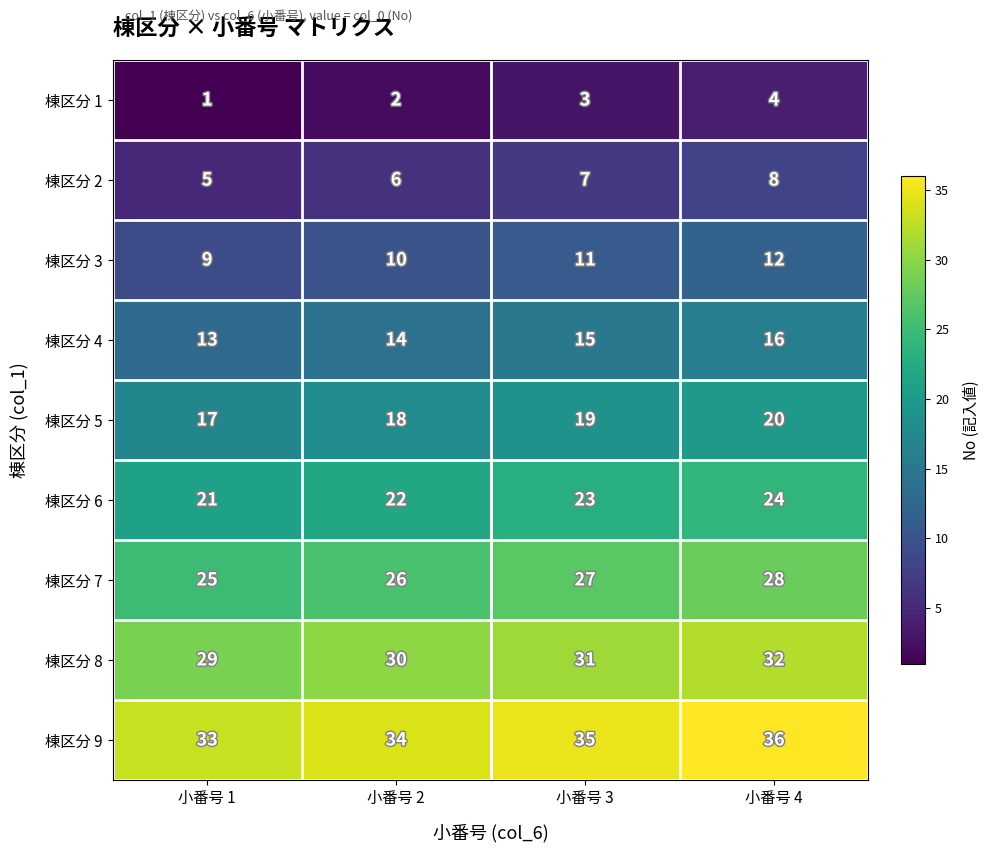

What is the difference between the highest and lowest values at 小番号 4?

32